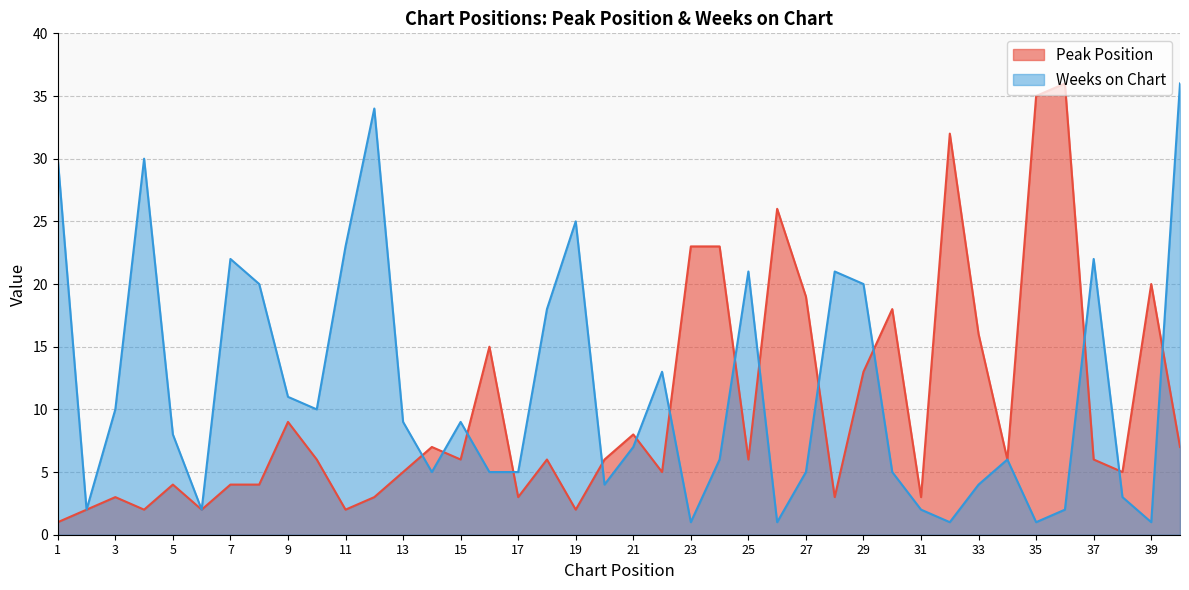

Reading right to left, what are all the values shown in this chart?

Peak Position: 7	20	5	6	36	35	6	16	32	3	18	13	3	19	26	6	23	23	5	8	6	2	6	3	15	6	7	5	3	2	6	9	4	4	2	4	2	3	2	1
Weeks on Chart: 36	1	3	22	2	1	6	4	1	2	5	20	21	5	1	21	6	1	13	7	4	25	18	5	5	9	5	9	34	23	10	11	20	22	2	8	30	10	2	30